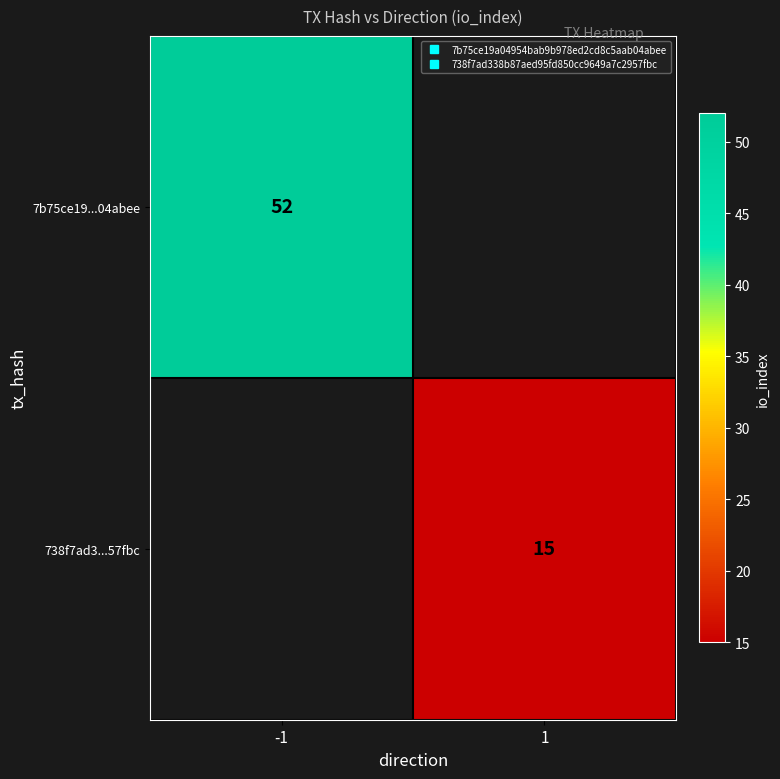

What is the minimum value shown in the chart?

15.0